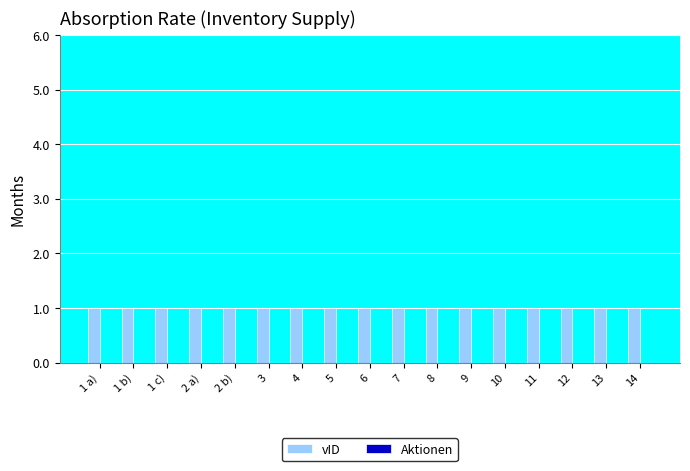

What is the spread (max minus min) of values at 9?

1